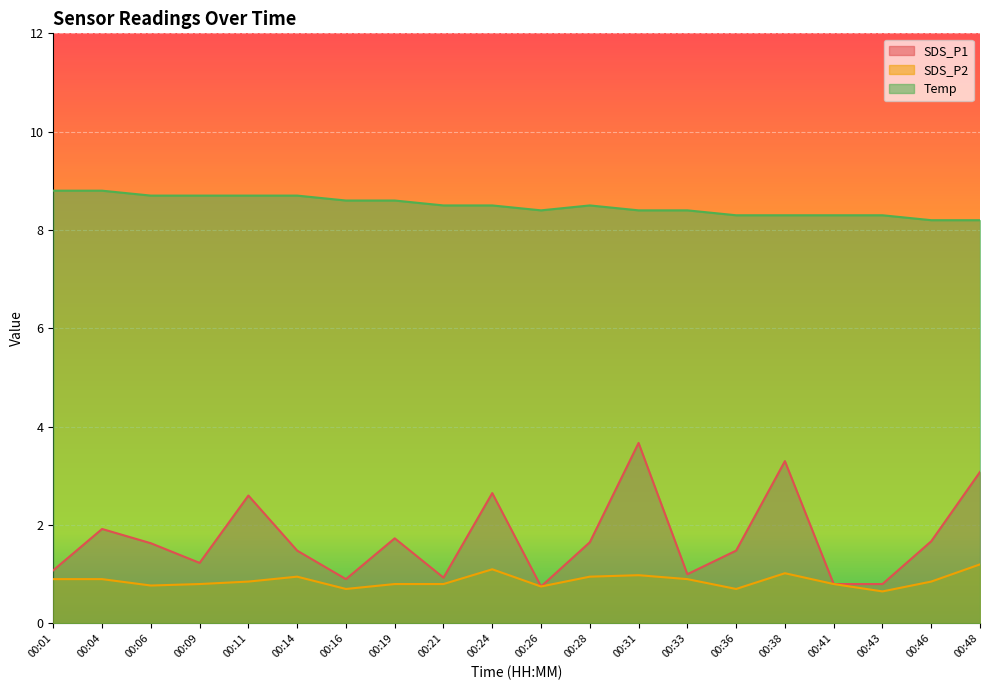

True or false: SDS_P2 and Temp intersect in this chart.

False